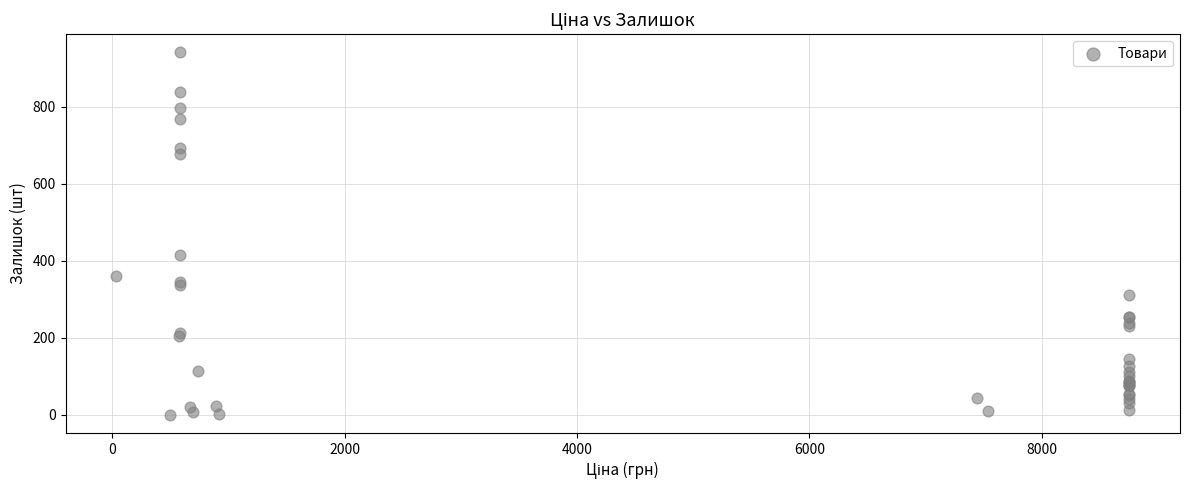

What Y value in the scatter plot is closest to 471?

415